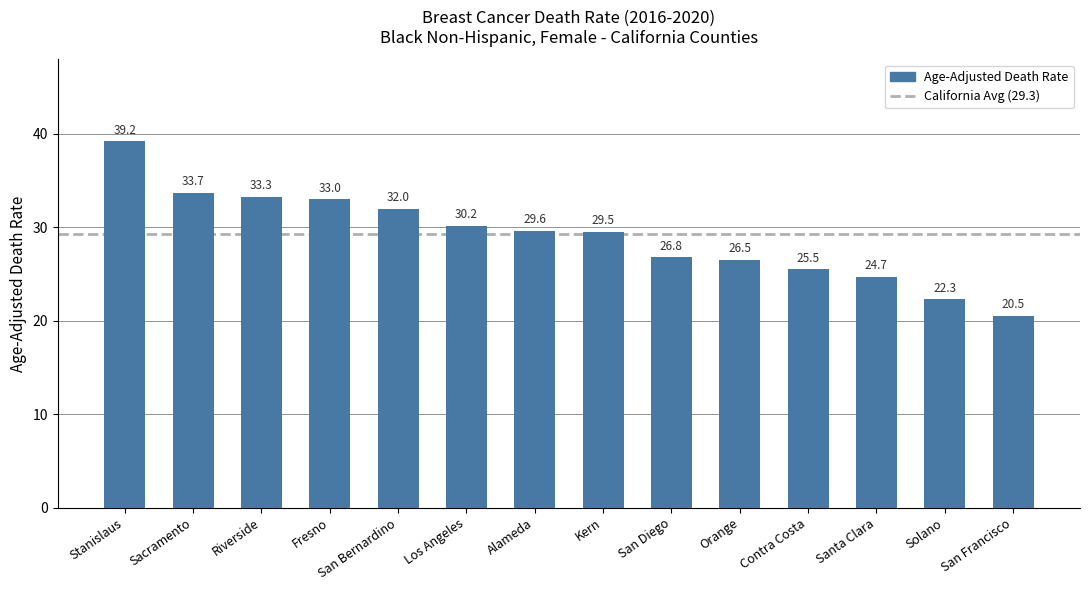

Is it true that the value at Riverside is 50.0?

False